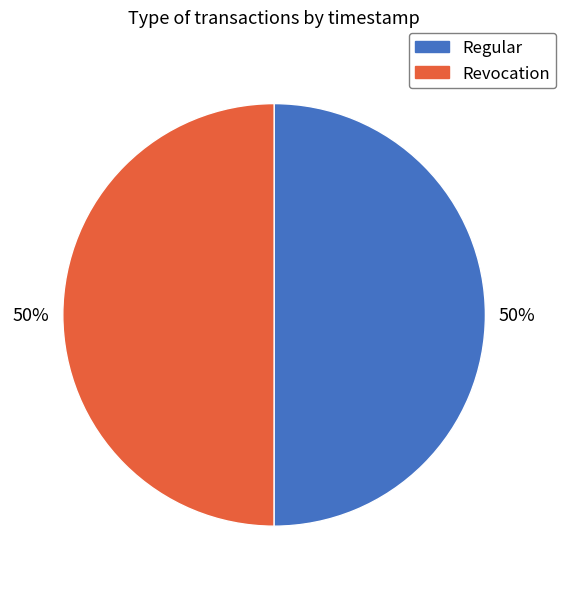

How many slices are in this pie chart?

2